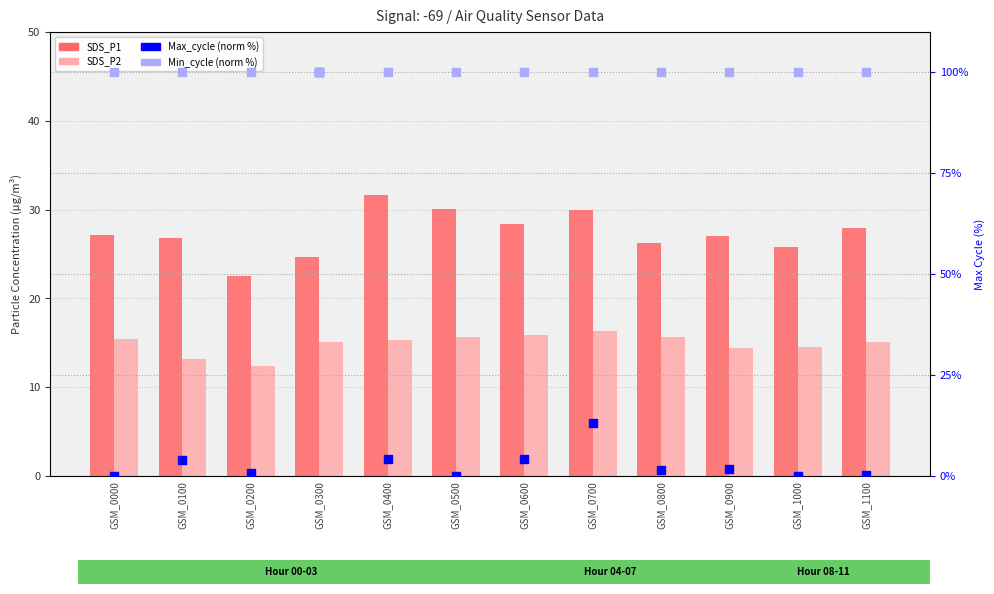

At which category is the sum across all series the highest?

GSM_0300